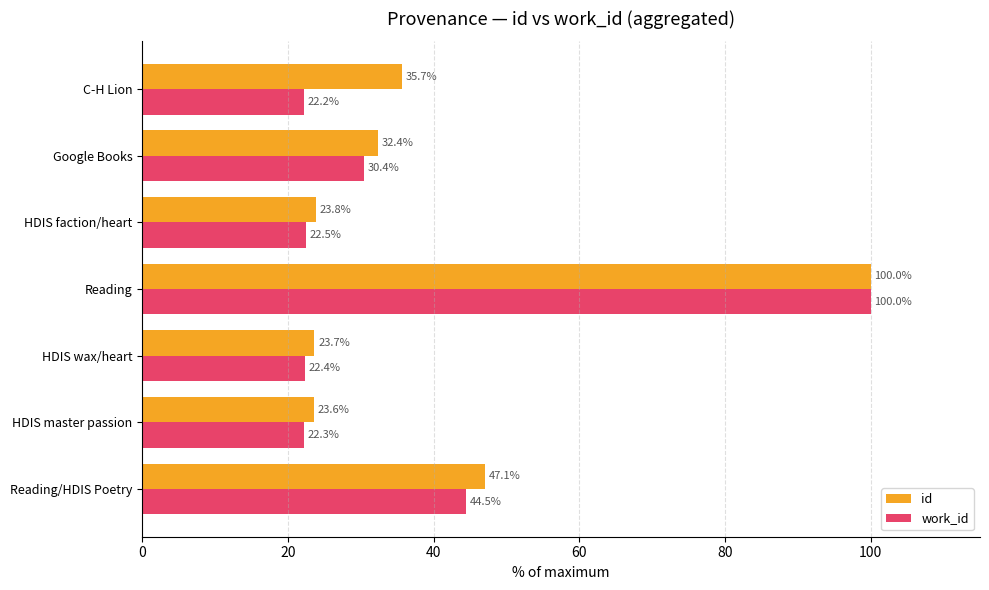

What is the sum of the work_id values at Google Books and HDIS faction/heart?

52.9